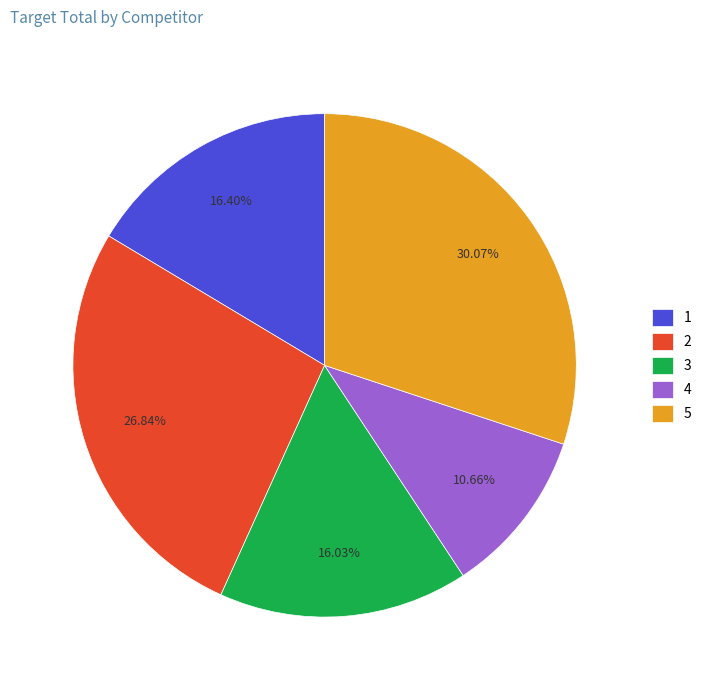

How many slices are in this pie chart?

5